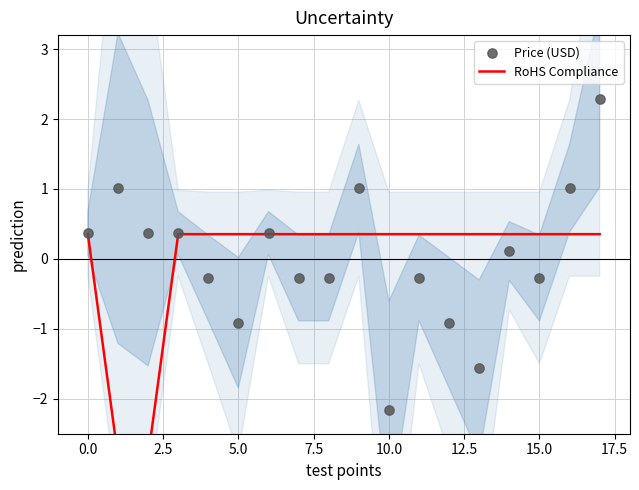

Which series contains the highest Y value?

Price (USD)